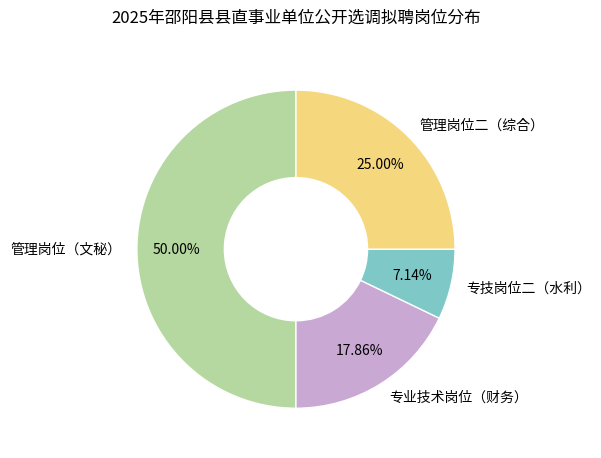

To the nearest percent, what is the combined percentage of 管理岗位（文秘） and 专技岗位二（水利）?

57%